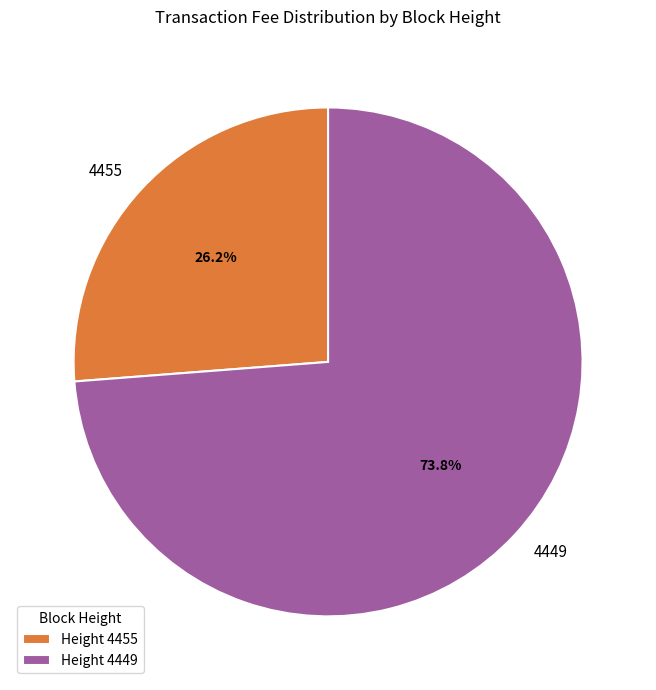

Combined, do 4455 and 4449 account for over 50%?

Yes